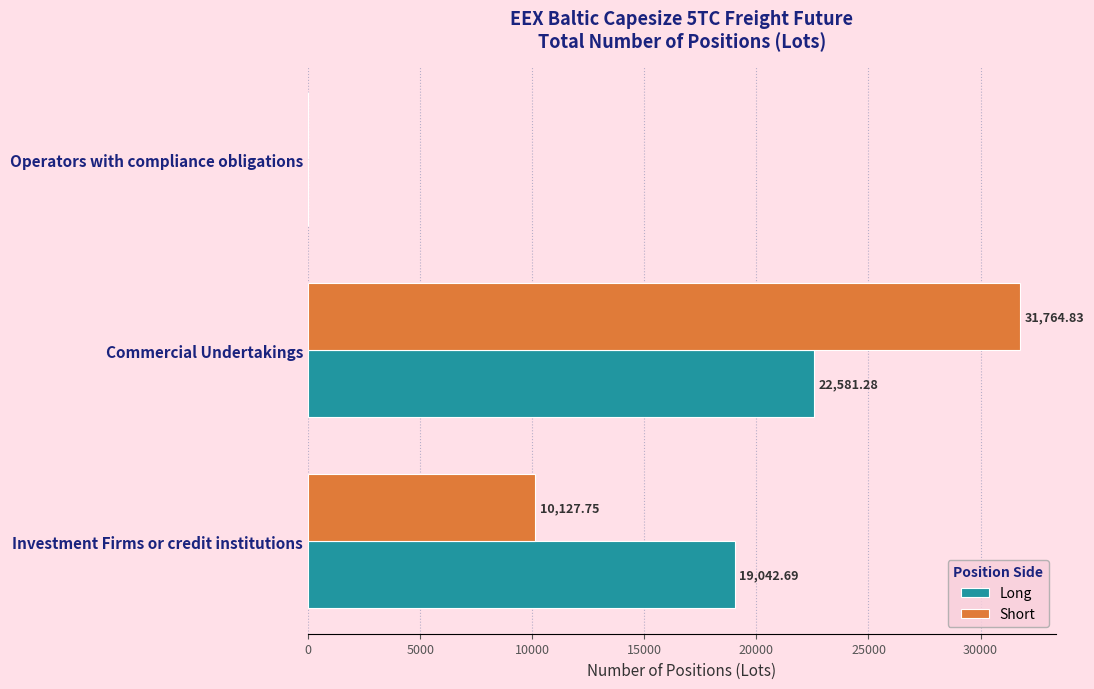

Between Investment Firms or credit institutions and Operators with compliance obligations, which series saw the biggest shift?

Long